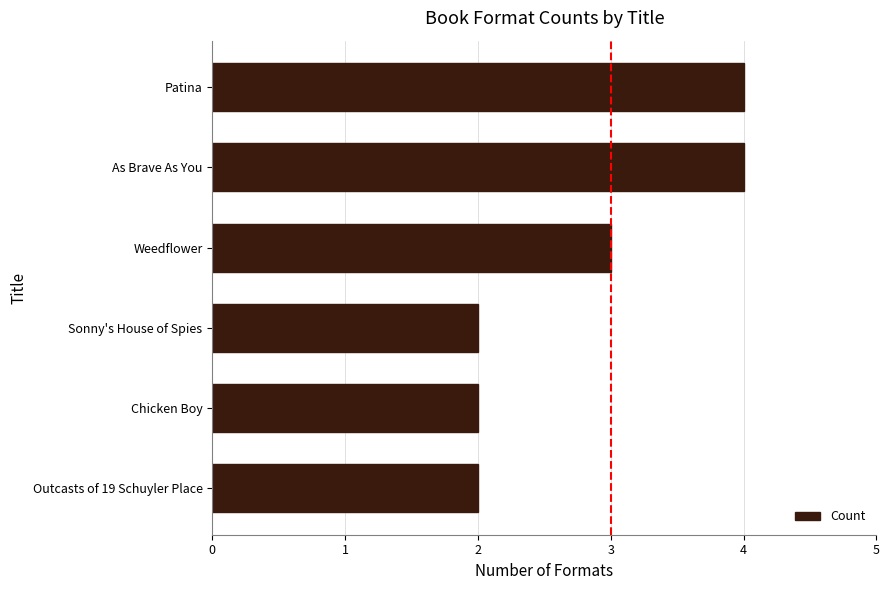

What is the difference between the maximum and second lowest values?

2